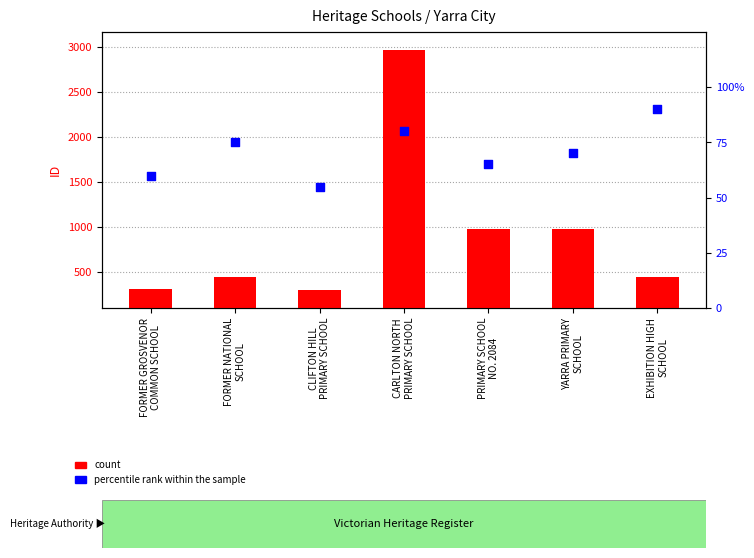

What are all the series names shown in the legend?

count, percentile rank within the sample